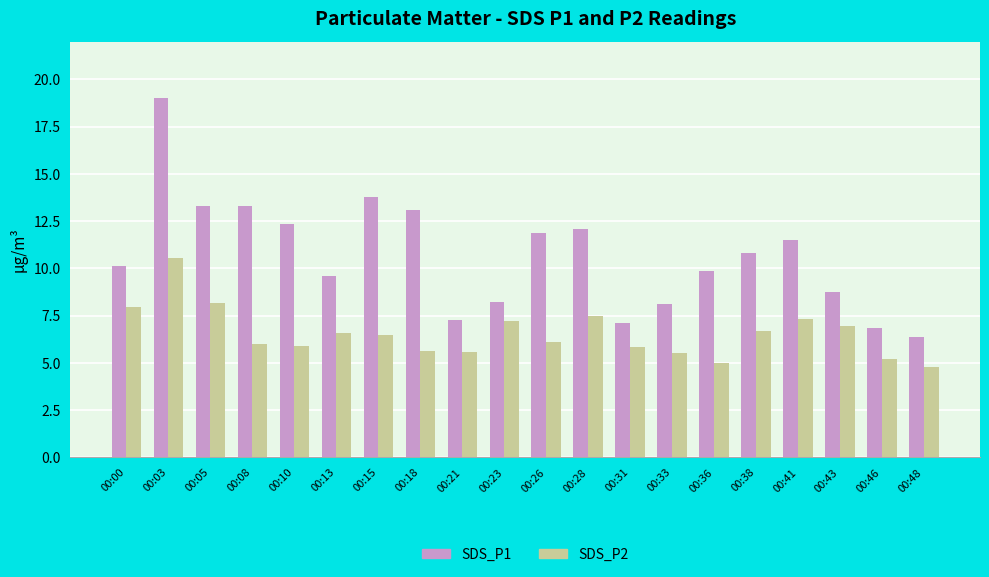

Which category has the highest value across all series?

00:03